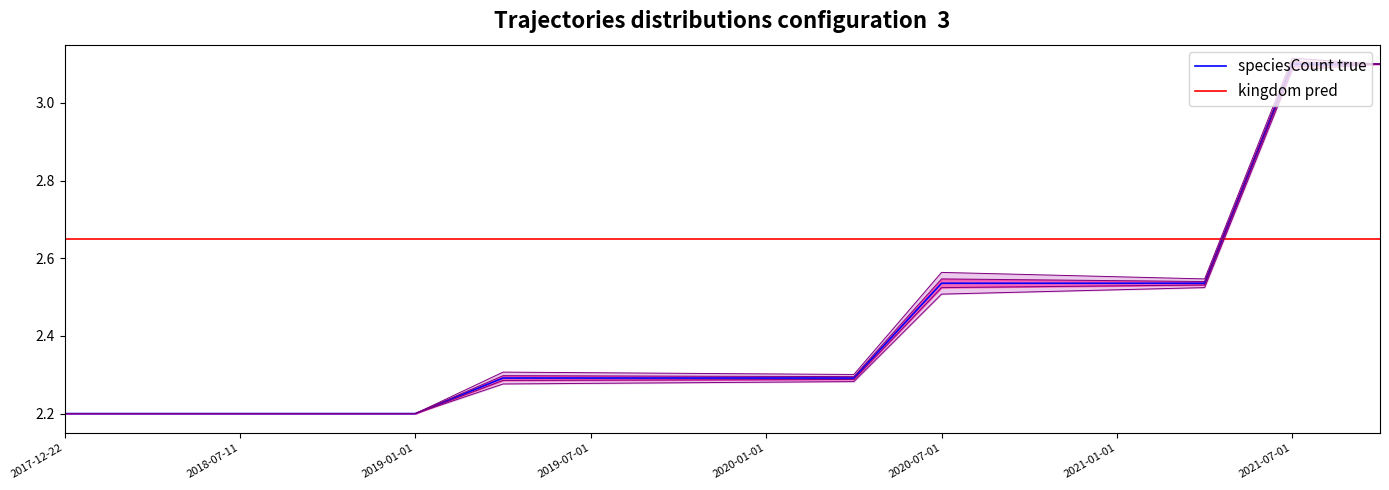

True or false: speciesCount true and kingdom pred cross at least once.

True